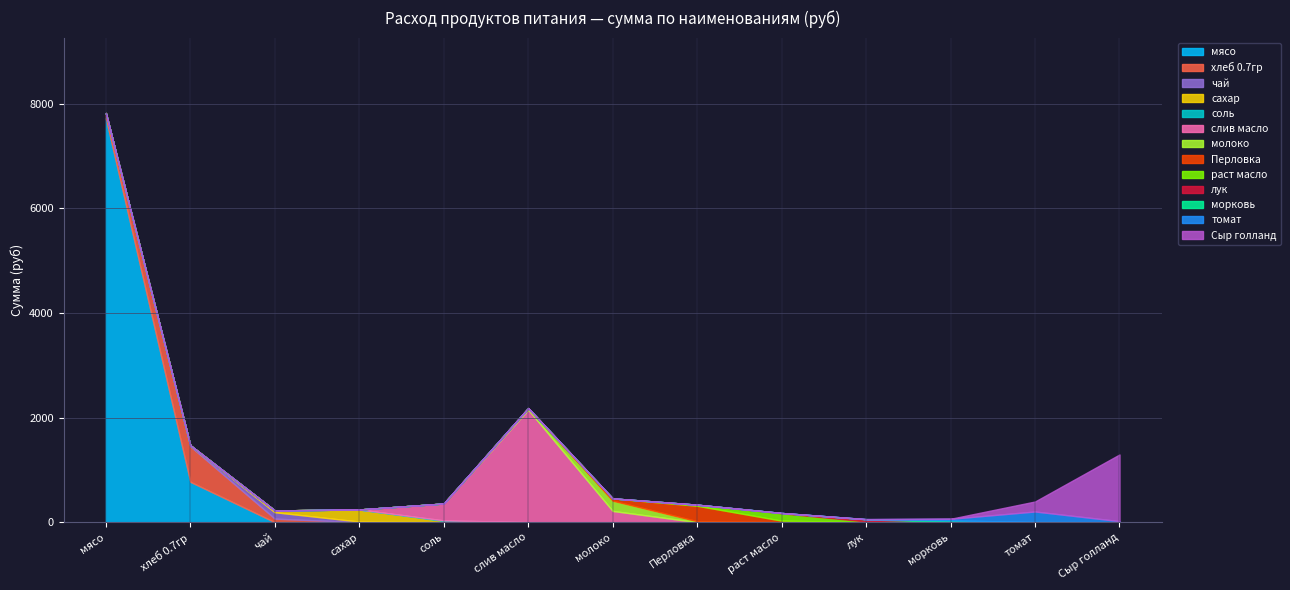

At which category is the sum across all series the highest?

мясо